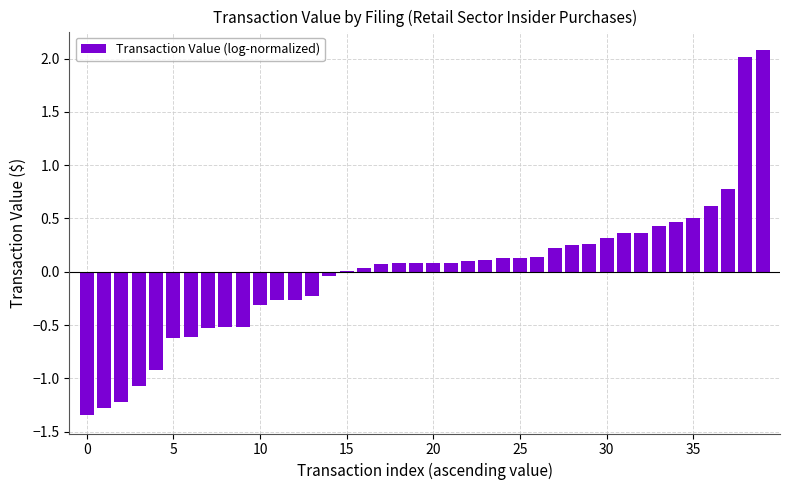

How many data points does each series have?

40